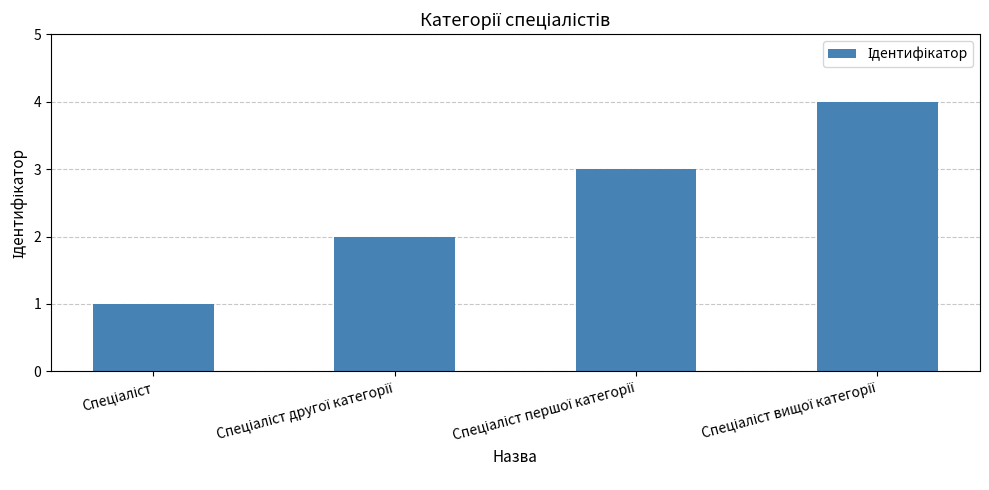

Are the bars grouped side by side (vs. stacked)?

No